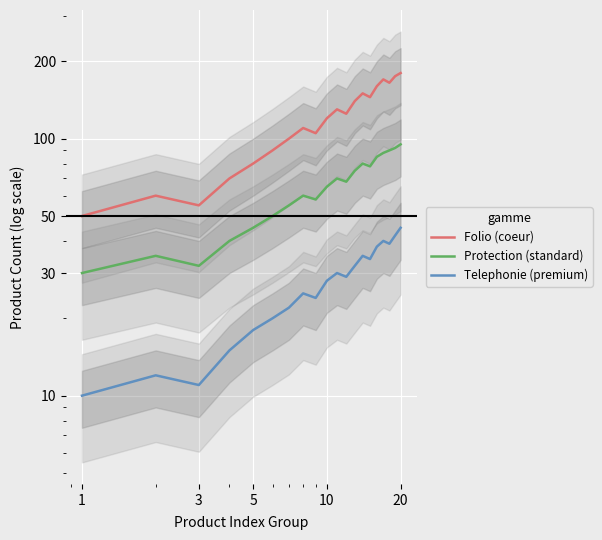

Reading left to right, transcribe all the data shown in this chart.

Folio (coeur): 50	60	55	70	80	90	100	110	105	120	130	125	140	150	145	160	170	165	175	180
Protection (standard): 30	35	32	40	45	50	55	60	58	65	70	68	75	80	78	85	88	90	92	95
Telephonie (premium): 10	12	11	15	18	20	22	25	24	28	30	29	32	35	34	38	40	39	42	45